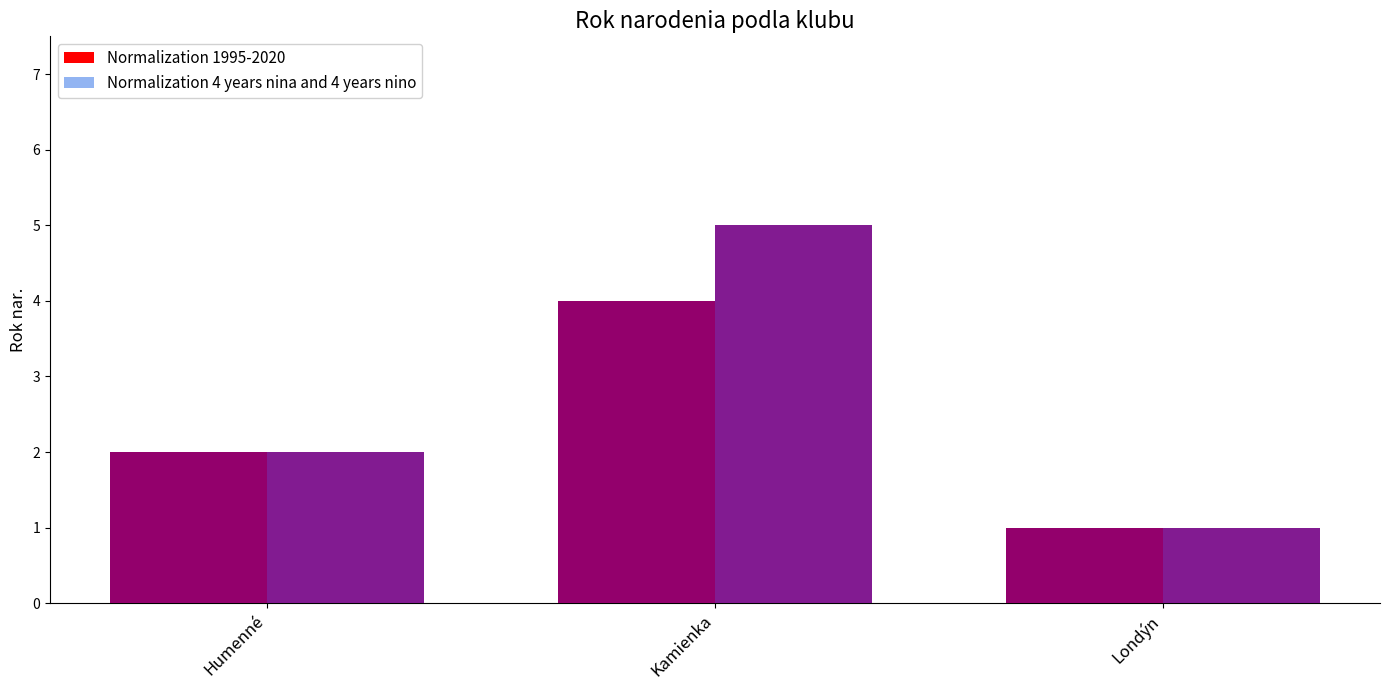

At Humenné, list the series in order from smallest to largest.

Normalization 1995-2020, Normalization 4 years nina and 4 years nino